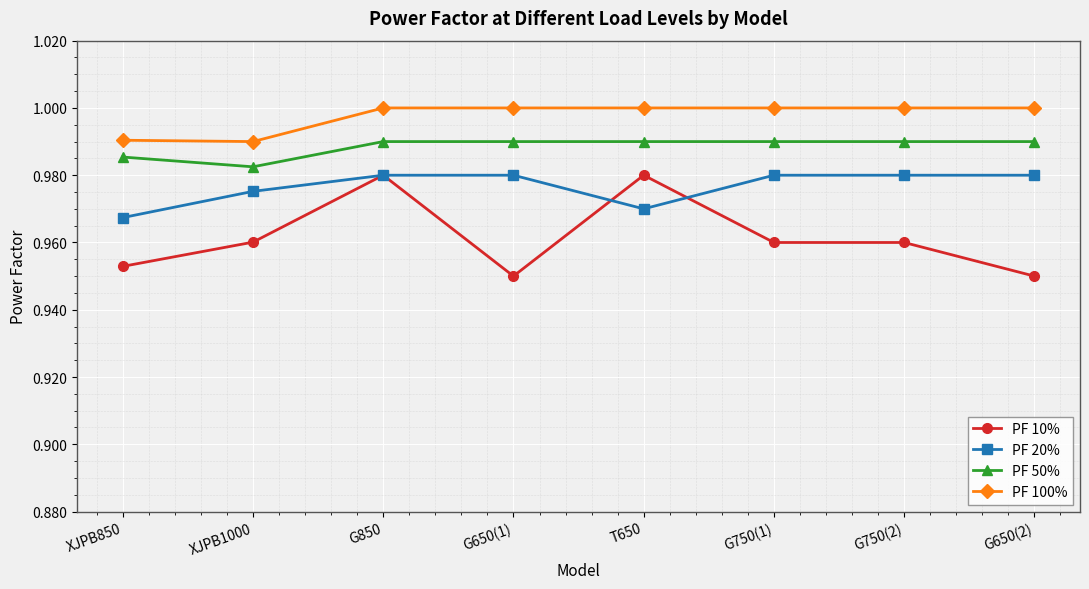

Which series has the largest total across all categories?

PF 100%